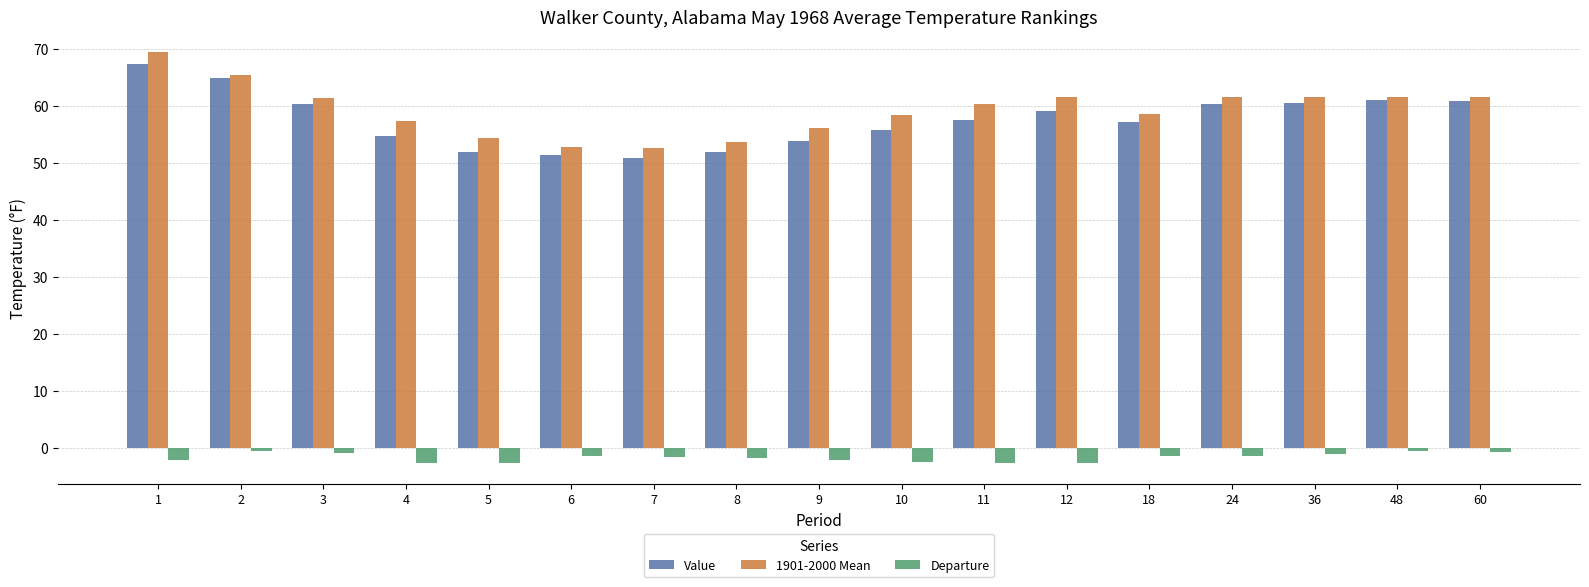

At which label does Departure first exceed -1?

2